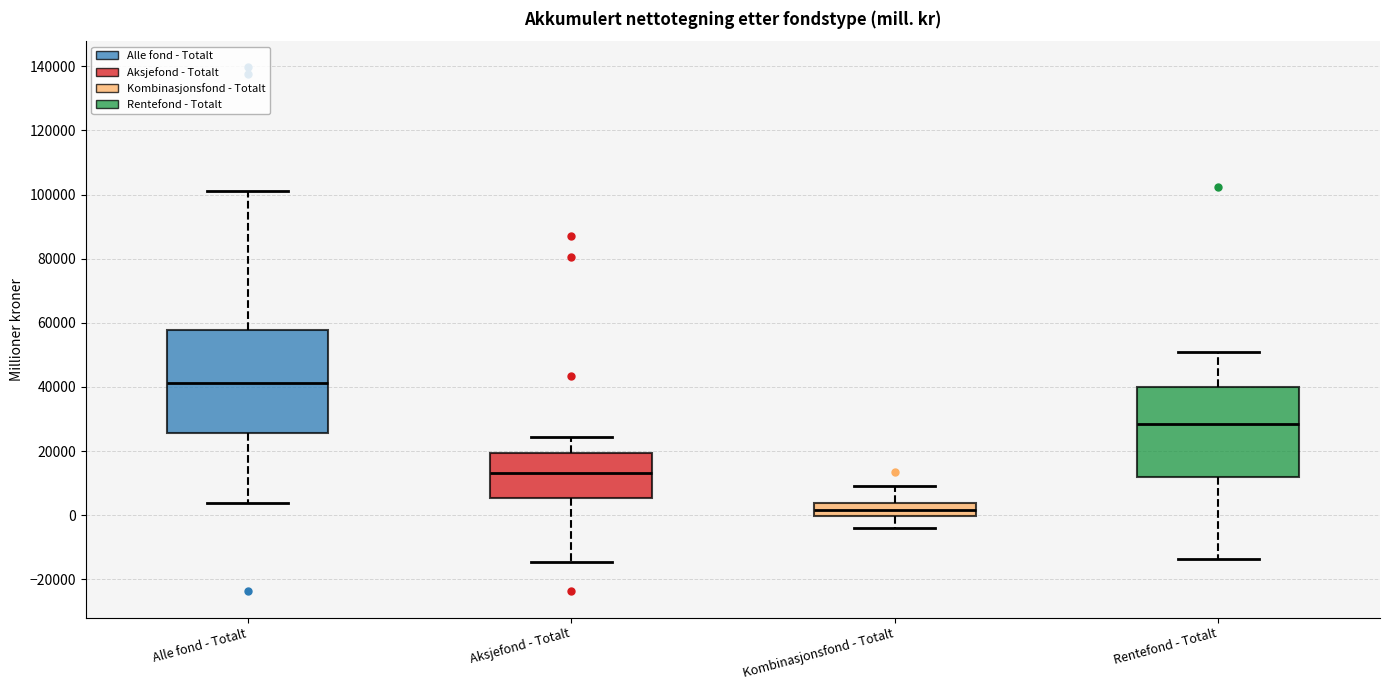

Reading left to right, transcribe this box plot: for each box, give where its median line is, the range the box spans, and where its two whiskers end, as read against the y-axis. The values are not printed on the chart, so give them approximately, as read against the axis.

Alle fond - Totalt: median 42000, box 26000 to 58000, whiskers 4000 to 102000
Aksjefond - Totalt: median 14000, box 6000 to 20000, whiskers -14000 to 24000
Kombinasjonsfond - Totalt: median 2000, box 0 to 4000, whiskers -4000 to 10000
Rentefond - Totalt: median 28000, box 12000 to 40000, whiskers -14000 to 50000